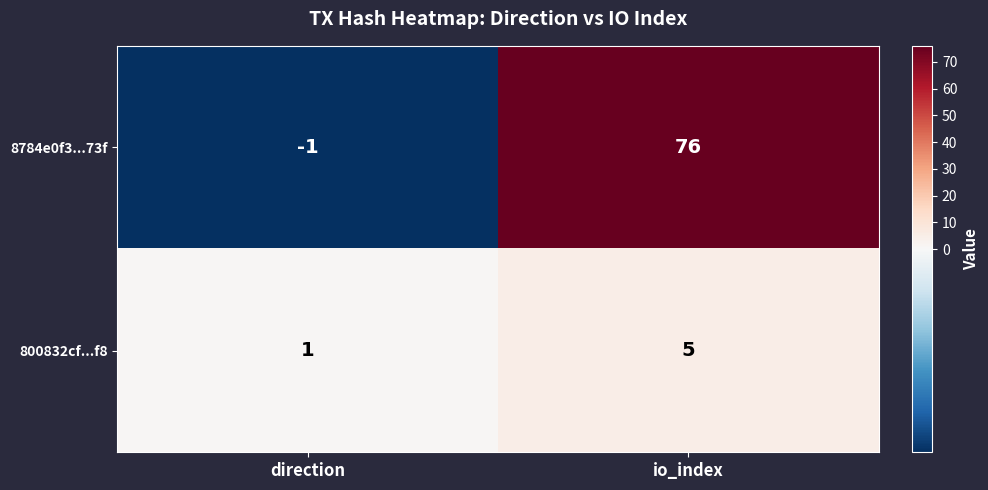

How many categories are shown in the chart?

2